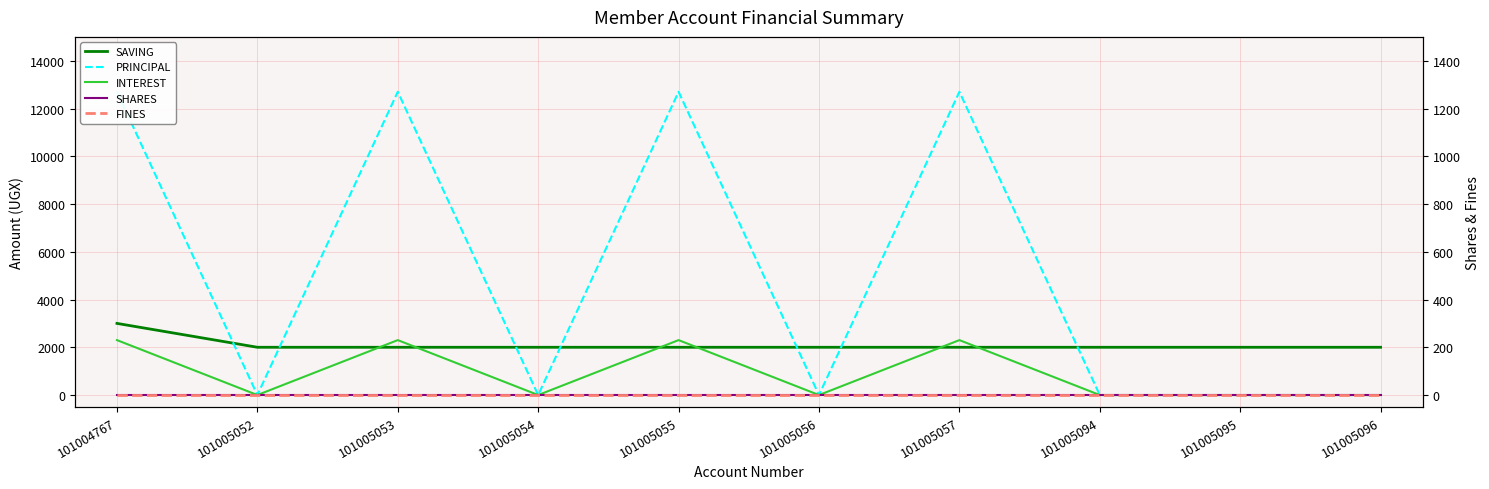

How many lines are shown in the chart?

5